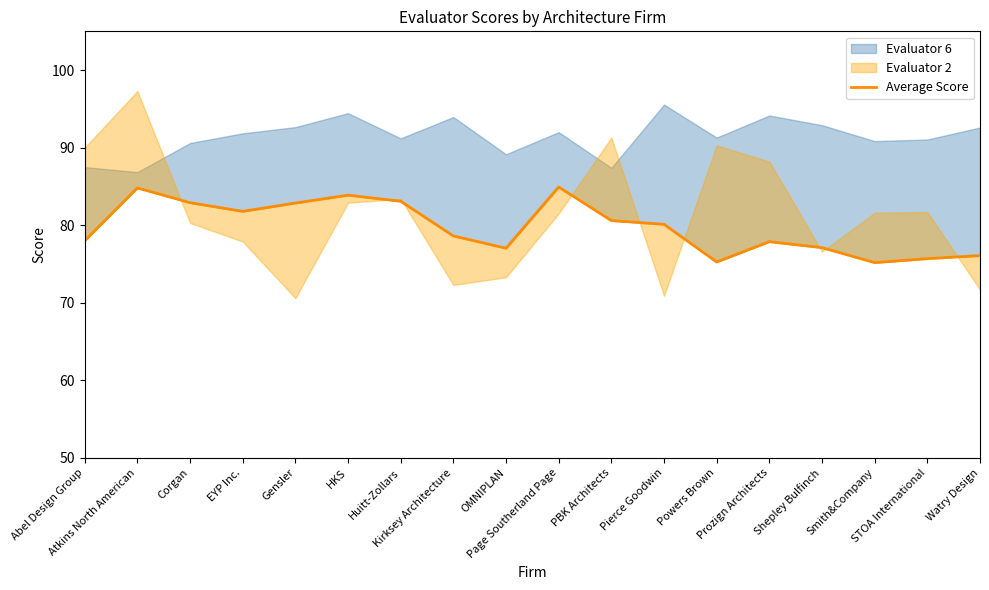

Which has a higher value, OMNIPLAN or Prozign Architects?

Prozign Architects